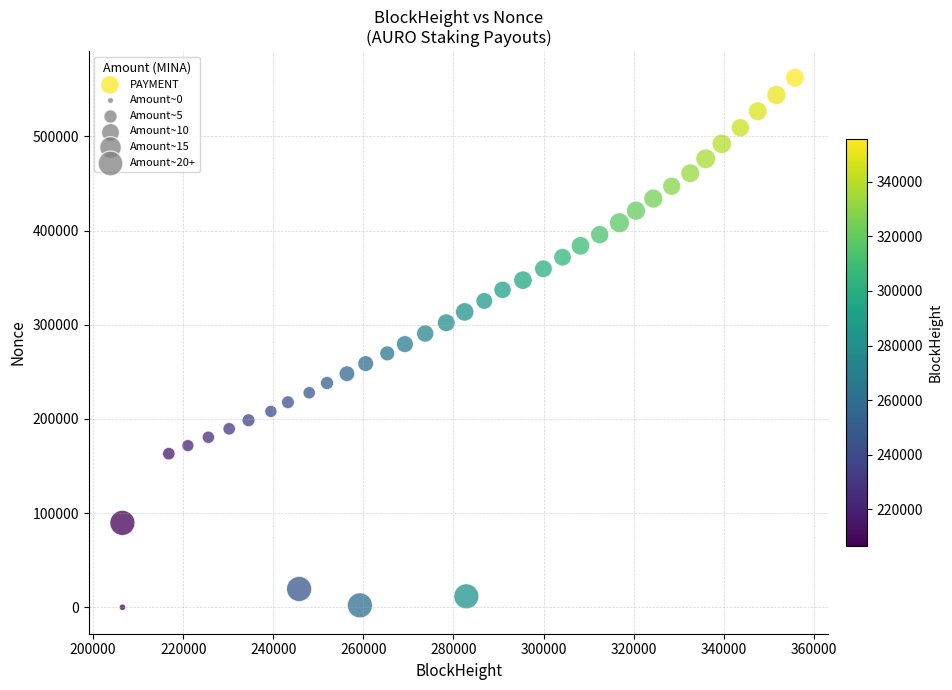

What is the range of Y values (max minus min)?

562338